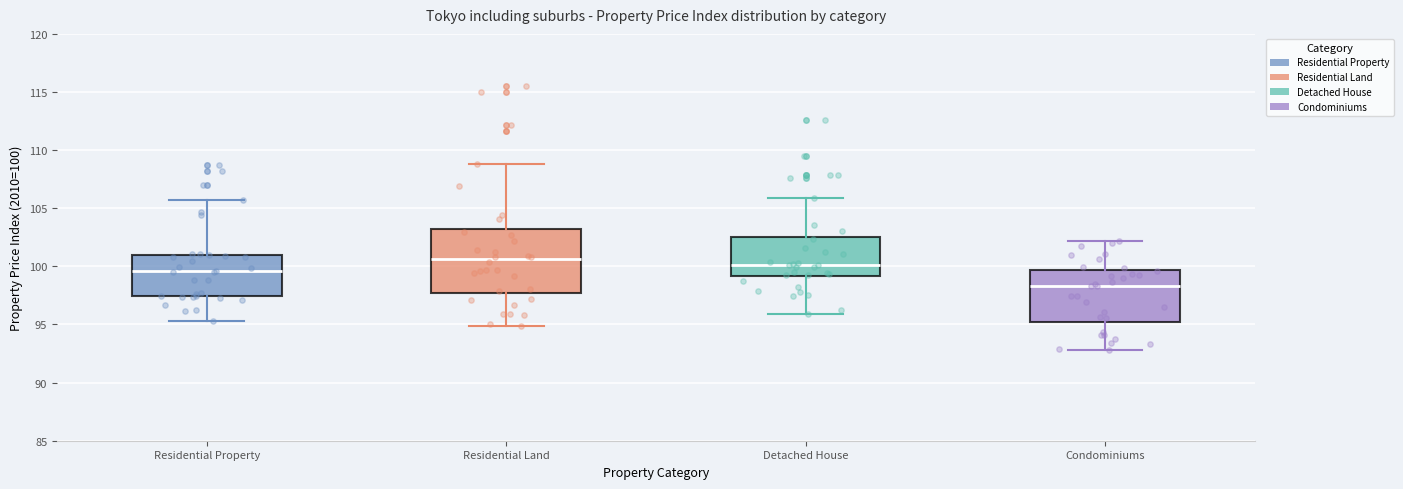

Where is the upper edge of the box for Condominiums on the y-axis? The values are not printed on the chart, so give them approximately, as read against the axis.

99.5